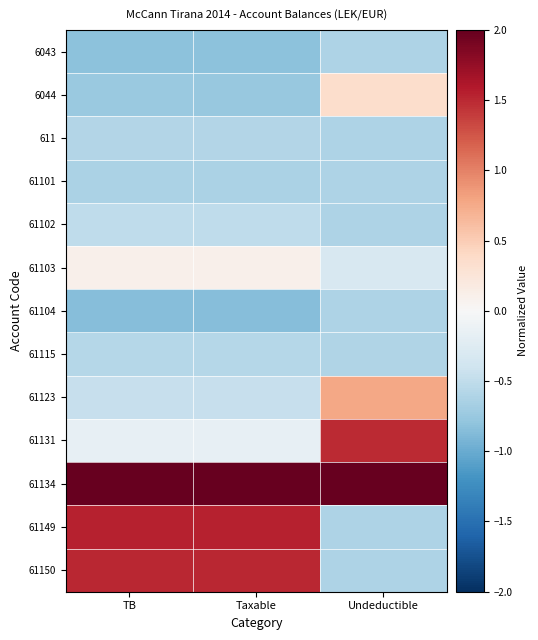

At TB, list the series in order from smallest to largest.

61104, 6043, 6044, 61101, 611, 61115, 61102, 61123, 61131, 61103, 61150, 61149, 61134